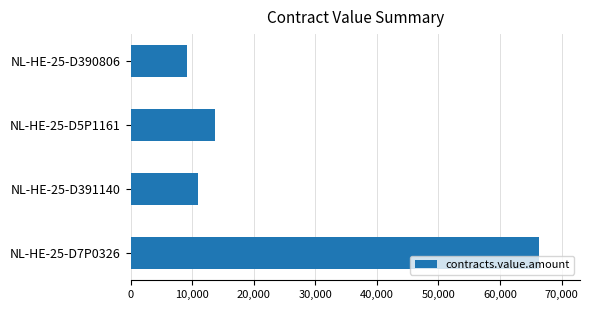

Reading bottom to top, extract all data points from this chart.

66352.0	10996.8	13630.0	9146.0